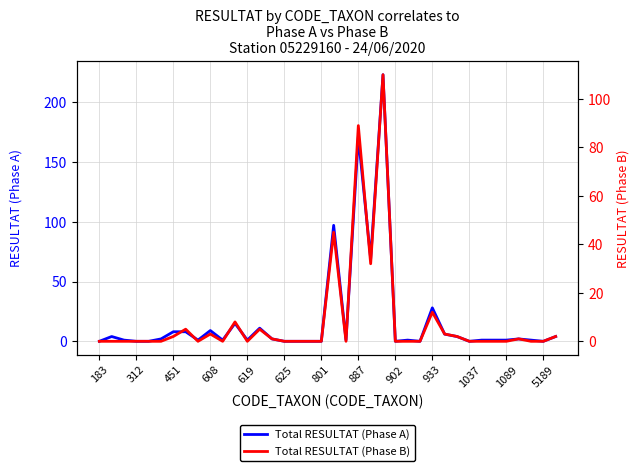

How many data points in Total RESULTAT (Phase A) are above 1?

17